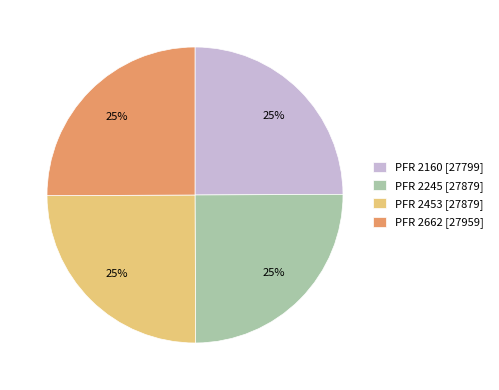

To the nearest percent, what is the combined percentage of PFR 2453 and PFR 2662?

50%